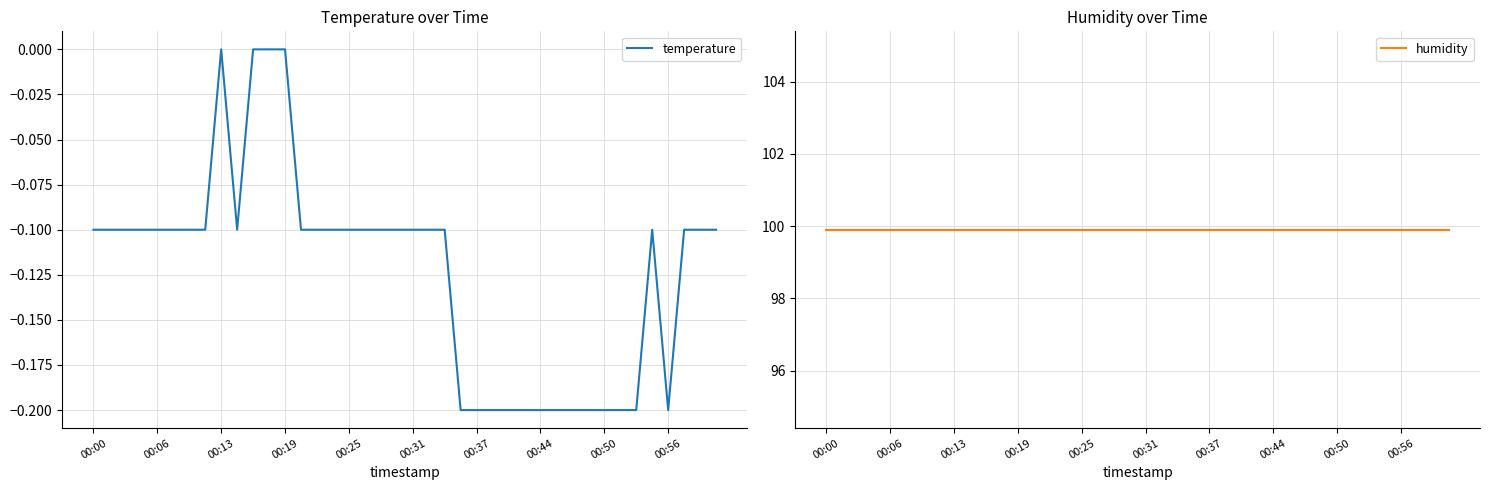

In temperature, how many points are lower than both neighbors (excluding endpoints)?

2